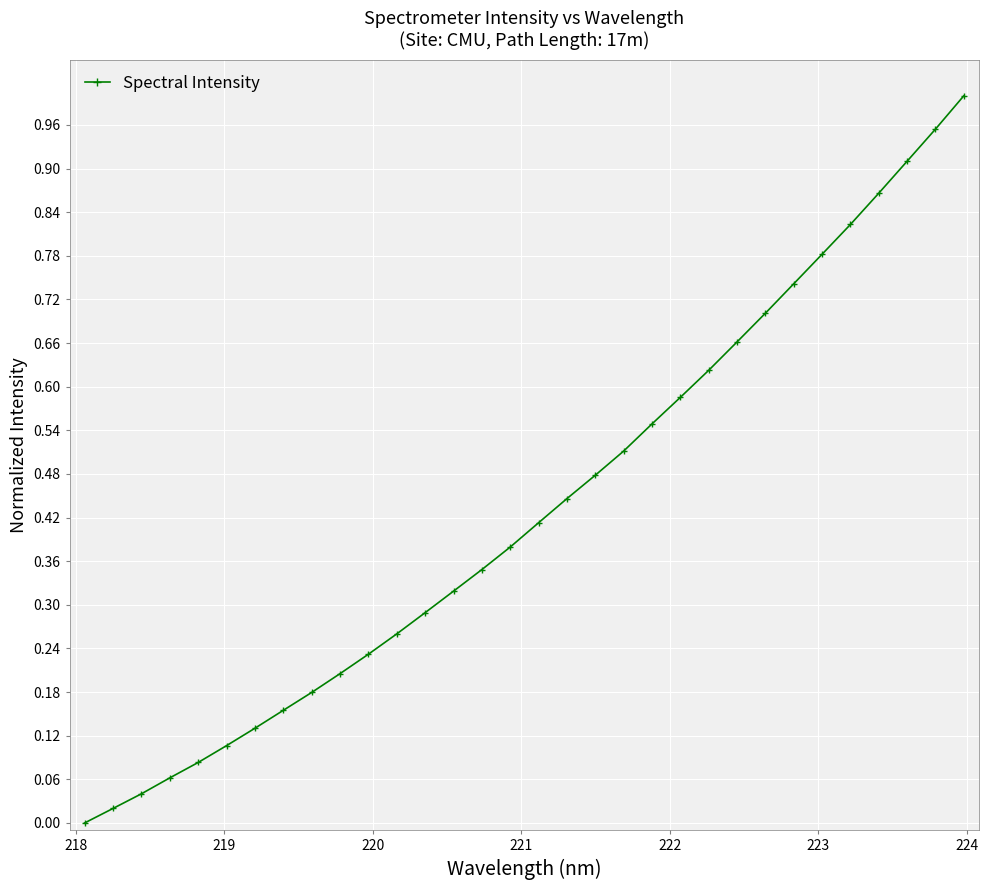

True or false: there are more than 2 points higher than both neighbors.

False